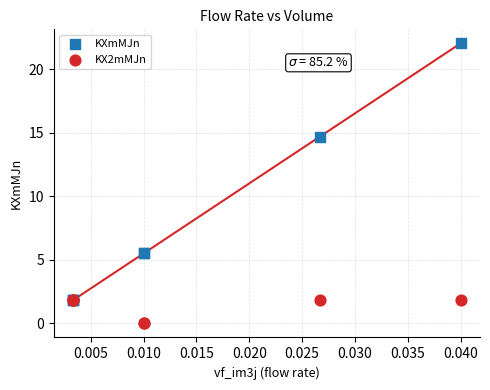

Across all series, what Y value is closest to 11?

14.7